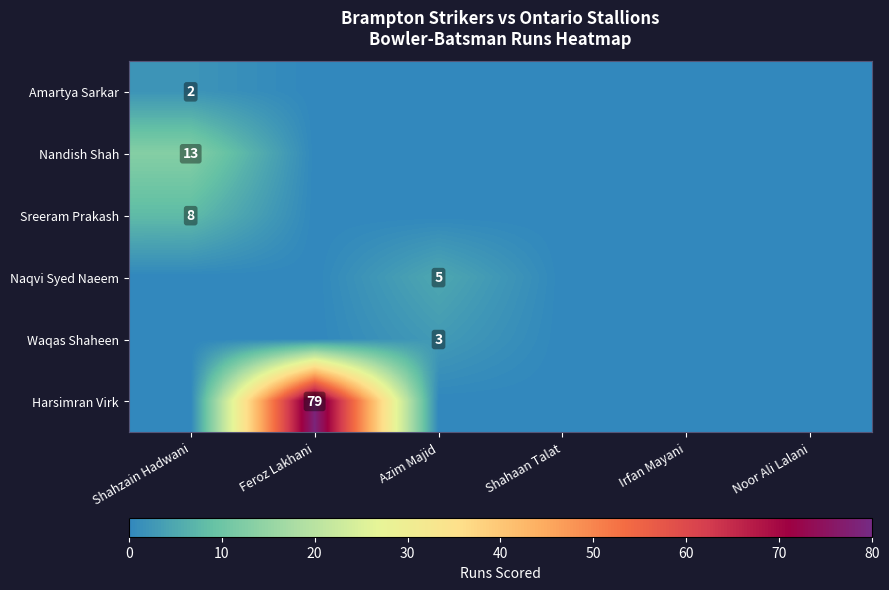

The Sreeram Prakash series shows 12 at Shahzain Hadwani. True or false?

False